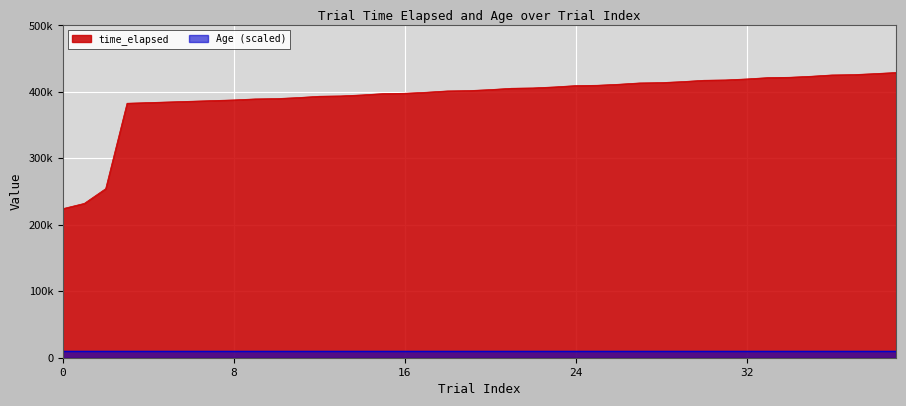

What is the ratio of the value at 26 to the value at 13?

1.0